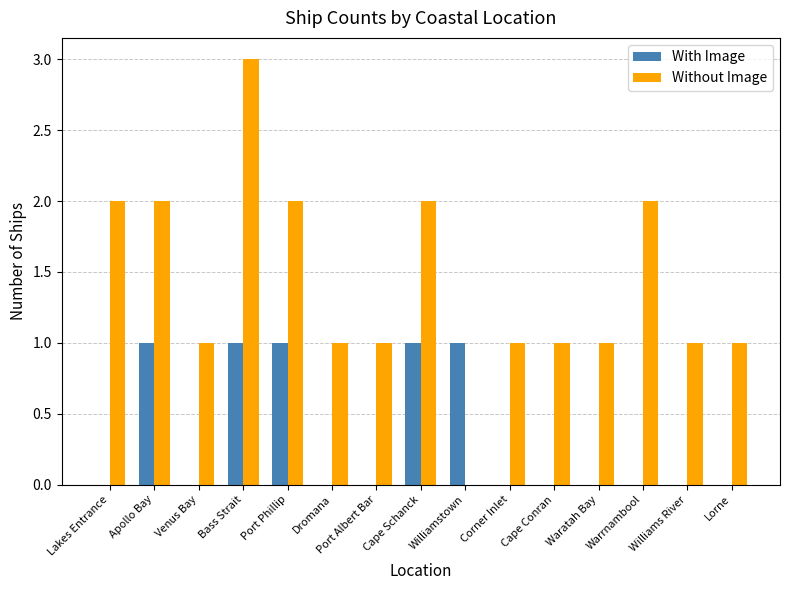

True or false: Without Image has a value of 0 at Williamstown.

True